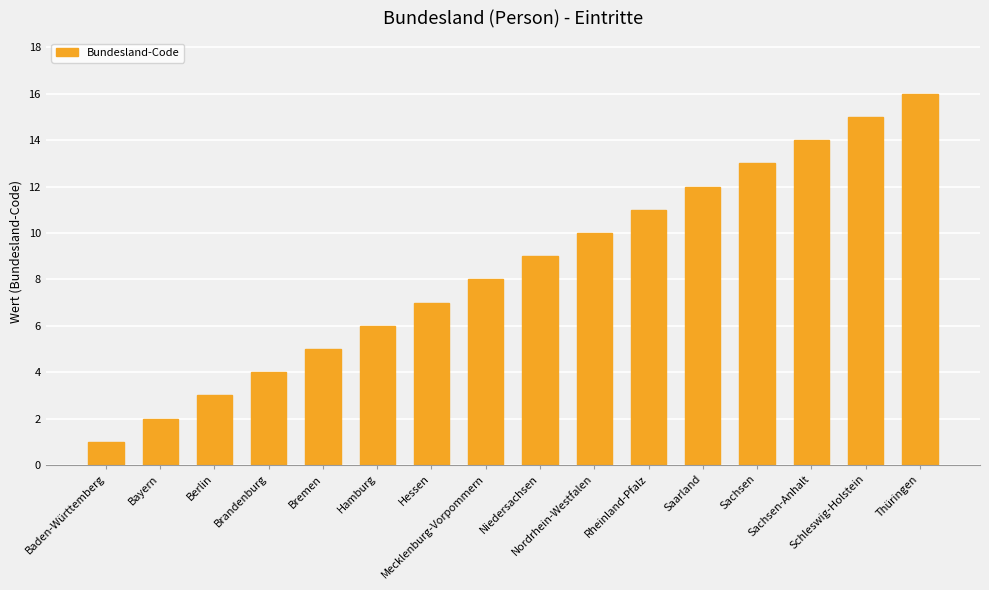

Rank the categories by value from lowest to highest.

Baden-Württemberg, Bayern, Berlin, Brandenburg, Bremen, Hamburg, Hessen, Mecklenburg-Vorpommern, Niedersachsen, Nordrhein-Westfalen, Rheinland-Pfalz, Saarland, Sachsen, Sachsen-Anhalt, Schleswig-Holstein, Thüringen